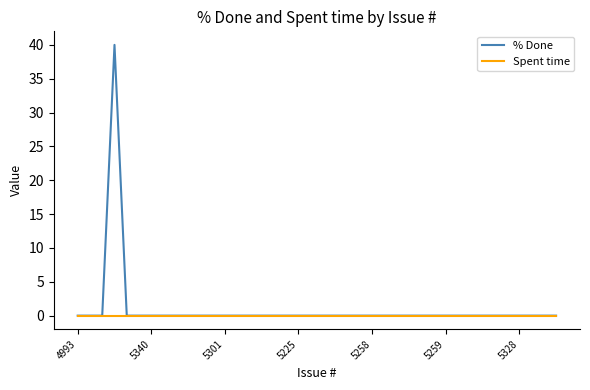

Rank the series by their maximum value, from highest to lowest.

% Done, Spent time